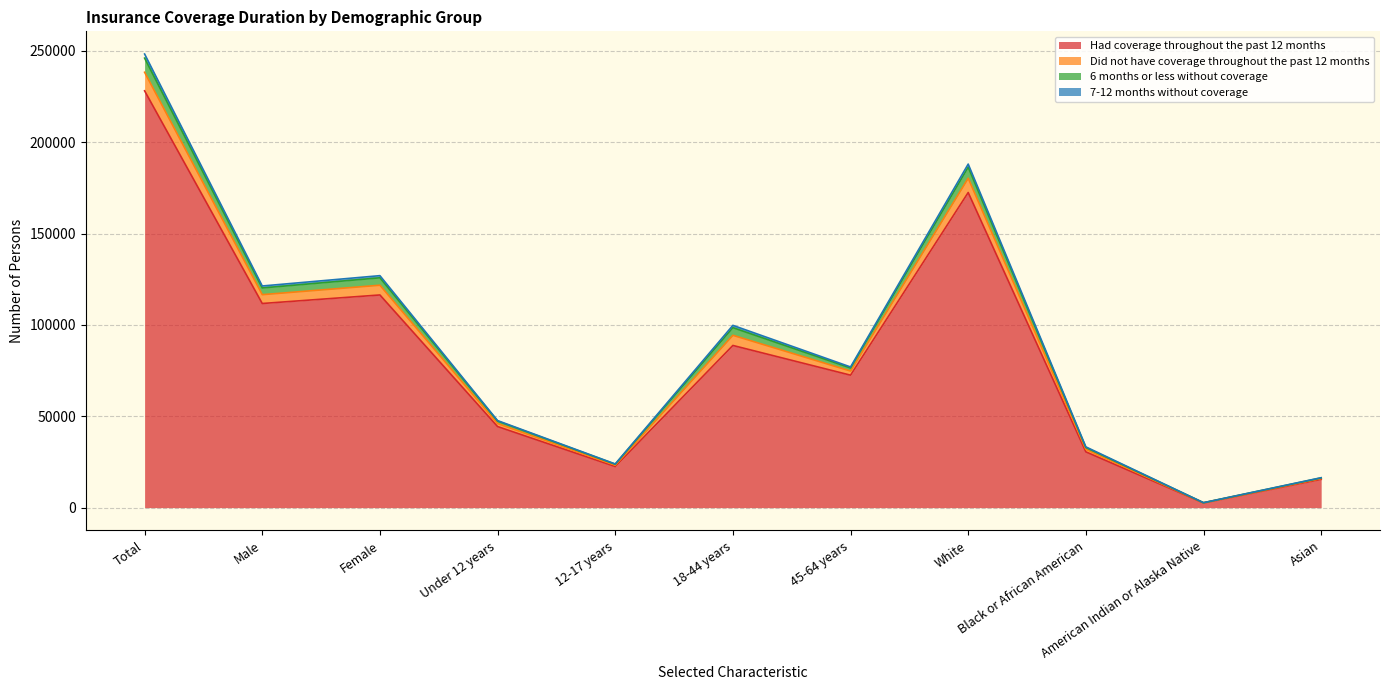

The value of Did not have coverage throughout the past 12 months at White is 247734. True or false?

False